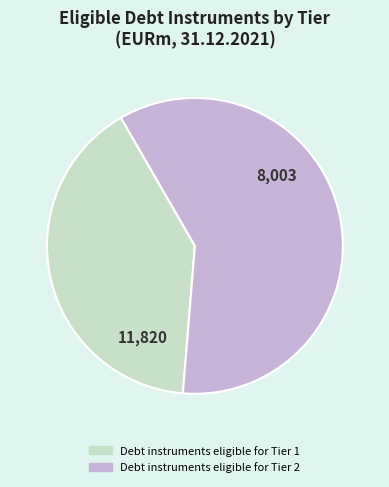

Do Debt instruments eligible for Tier 2 and Debt instruments eligible for Tier 1 together represent more than half of the pie?

Yes